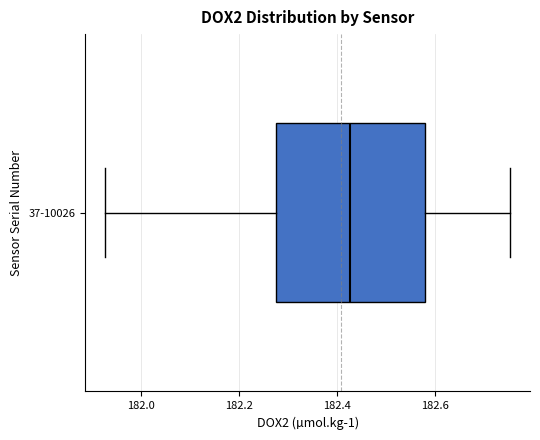

Read this box plot against the x-axis: the position of the median line, the range covered by the box, and the ends of both whiskers. The values are not printed on the chart, so give them approximately, as read against the axis.

median 182.42, box 182.28 to 182.58, whiskers 181.92 to 182.76